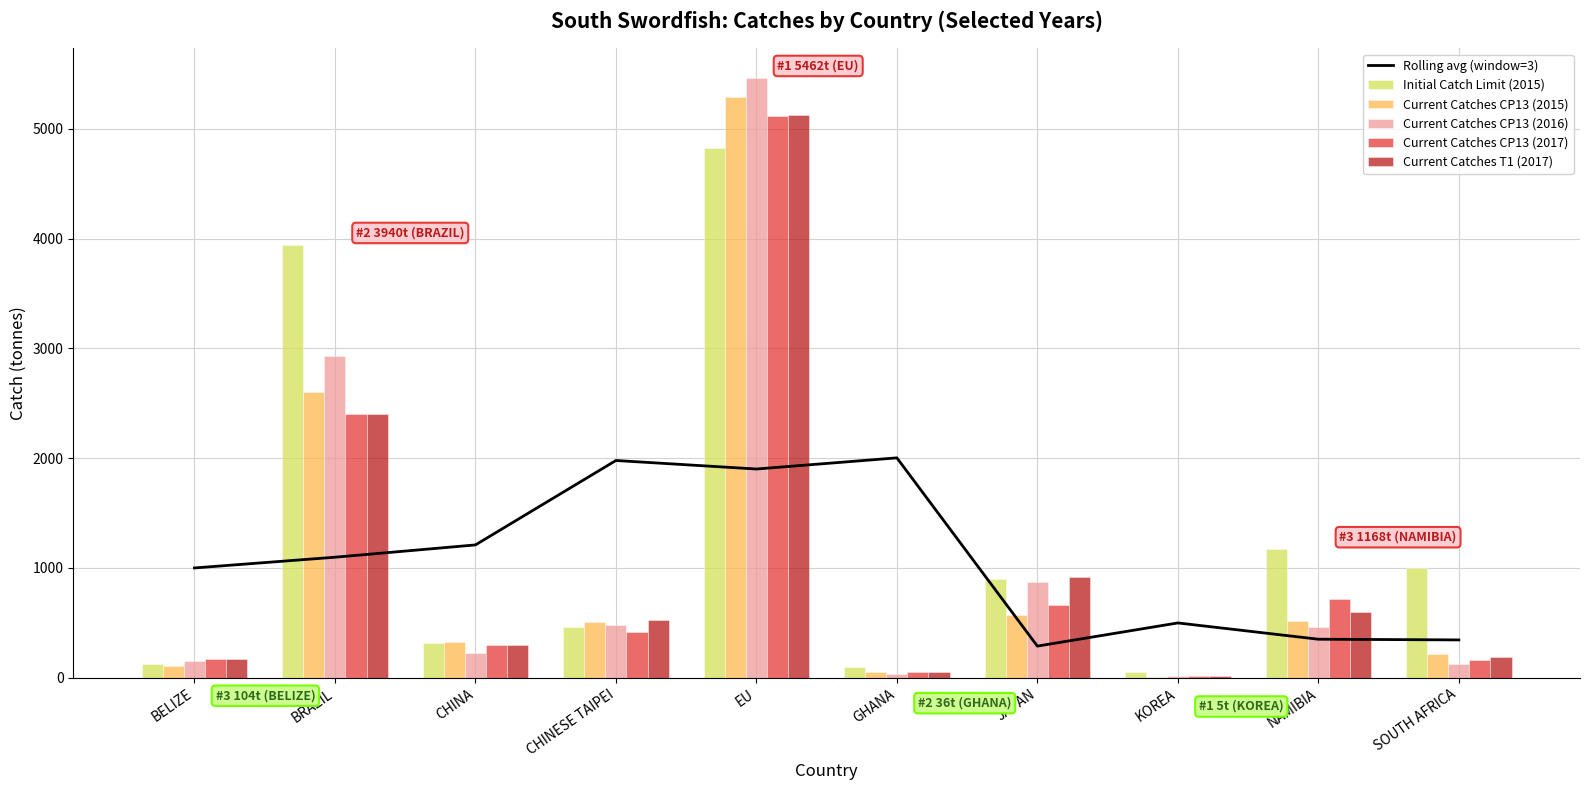

True or false: Initial Catch Limit (2015) has a value of 4824.0 at EU.

True